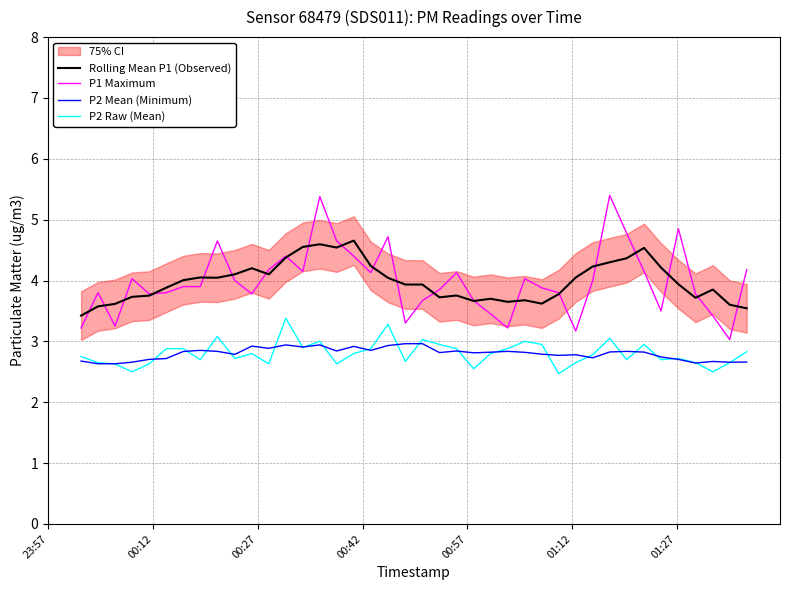

True or false: P1 Maximum and P2 Mean (Minimum) cross at least once.

False